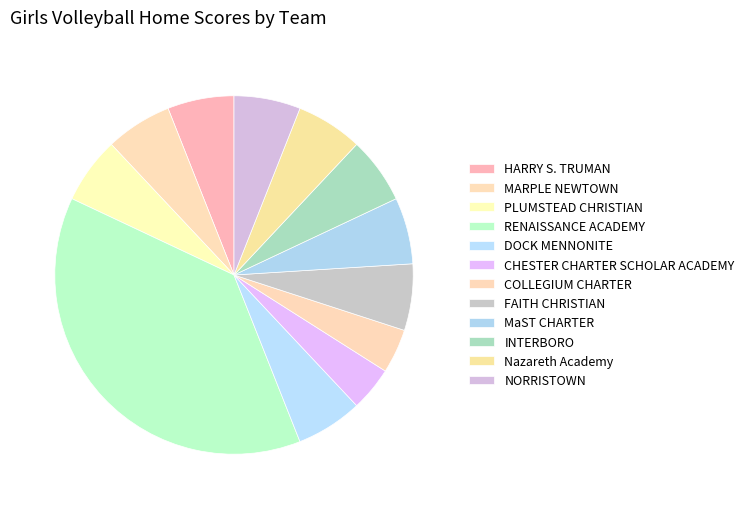

Rank the categories by value from highest to lowest.

RENAISSANCE ACADEMY, HARRY S. TRUMAN, MARPLE NEWTOWN, PLUMSTEAD CHRISTIAN, DOCK MENNONITE, FAITH CHRISTIAN, MaST CHARTER, INTERBORO, Nazareth Academy, NORRISTOWN, CHESTER CHARTER SCHOLAR ACADEMY, COLLEGIUM CHARTER